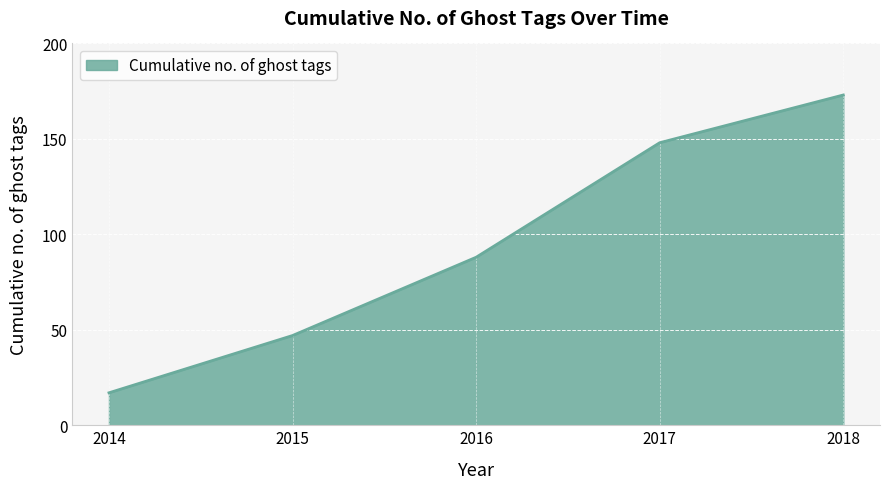

What is the sum of the values at 2015 and 2014?

64